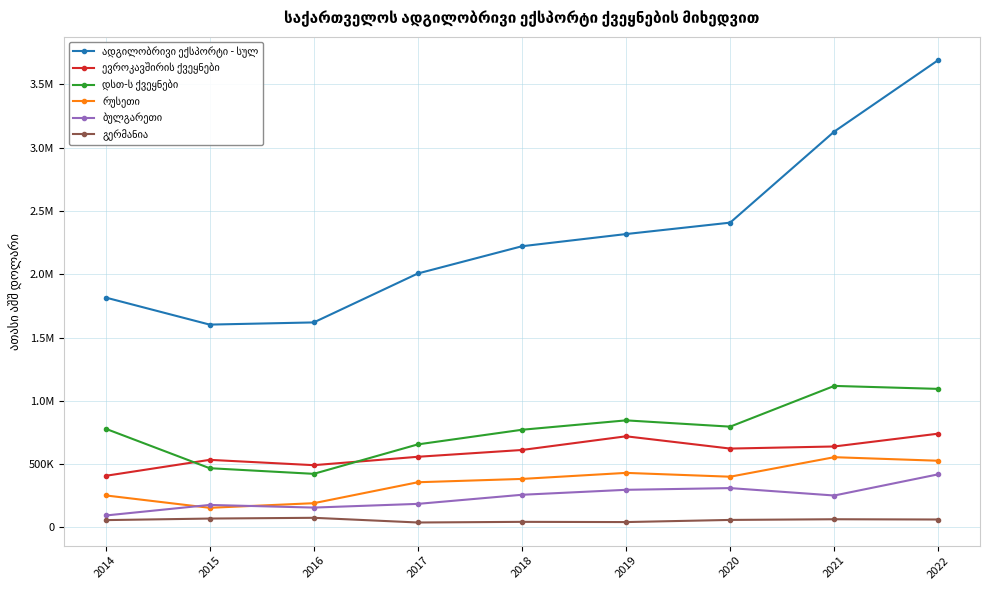

How many interior local valleys does the დსთ-ს ქვეყნები series have?

2